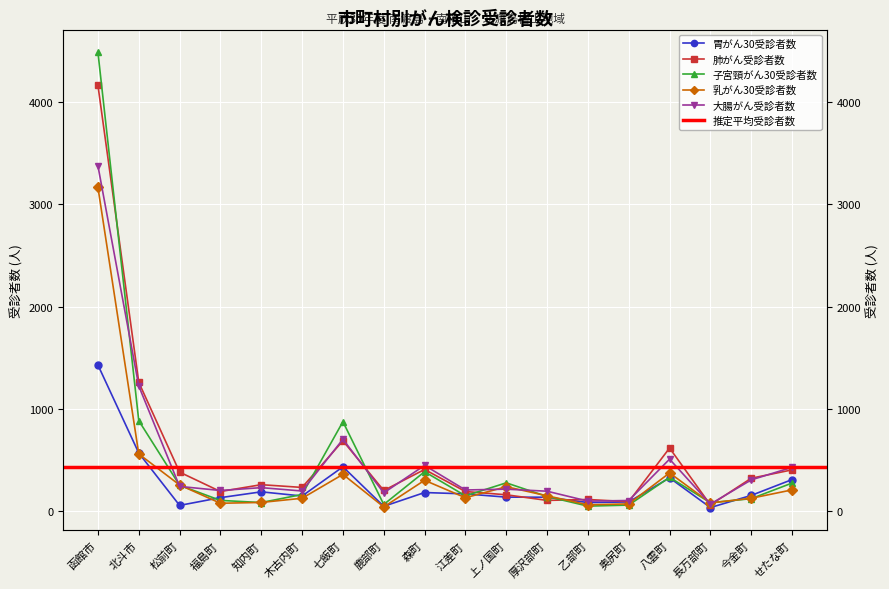

At how many categories does at least one series exceed 3934?

1